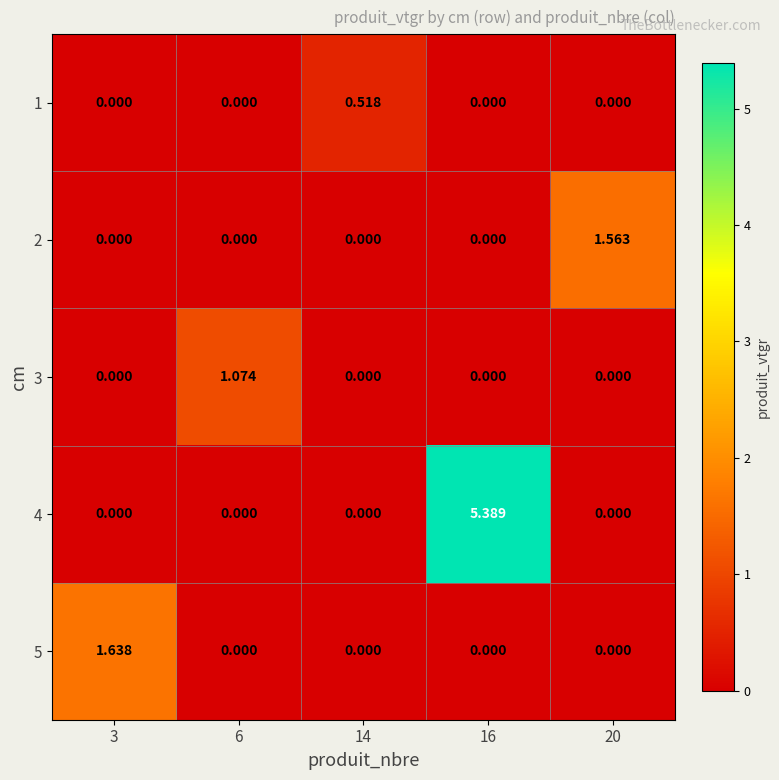

At how many categories does at least one series exceed 4?

1